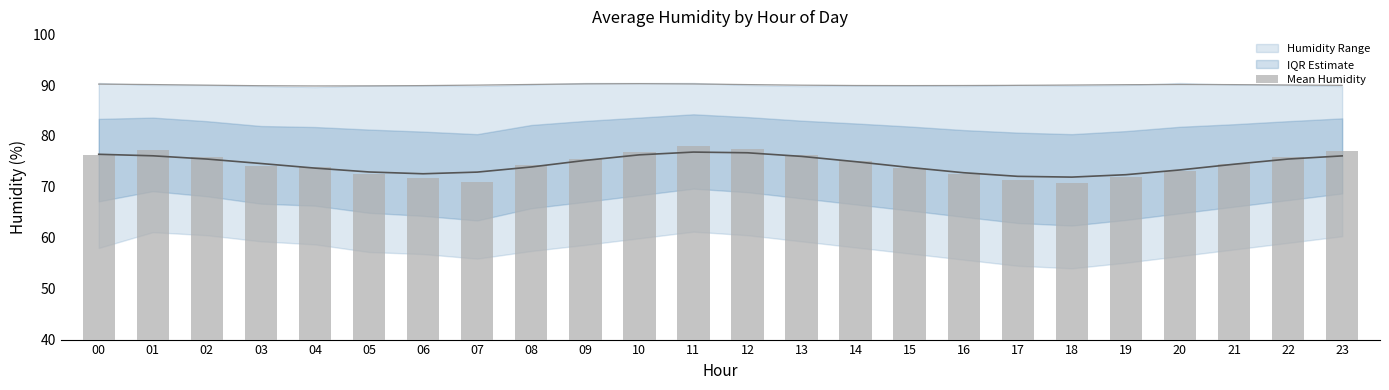

True or false: the data shows 77.2 at 01.

True